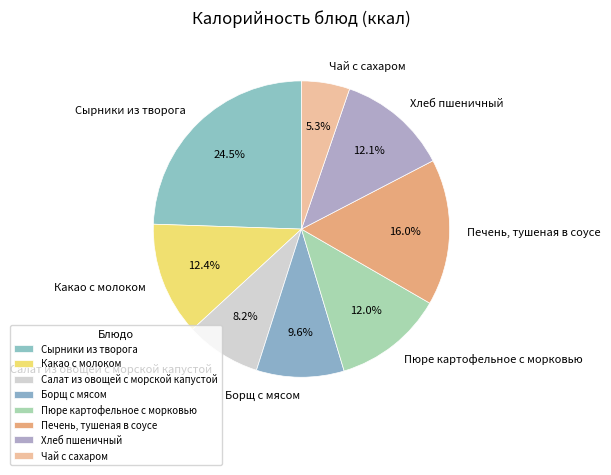

The Чай с сахаром slice represents 17% of the pie. True or false?

False